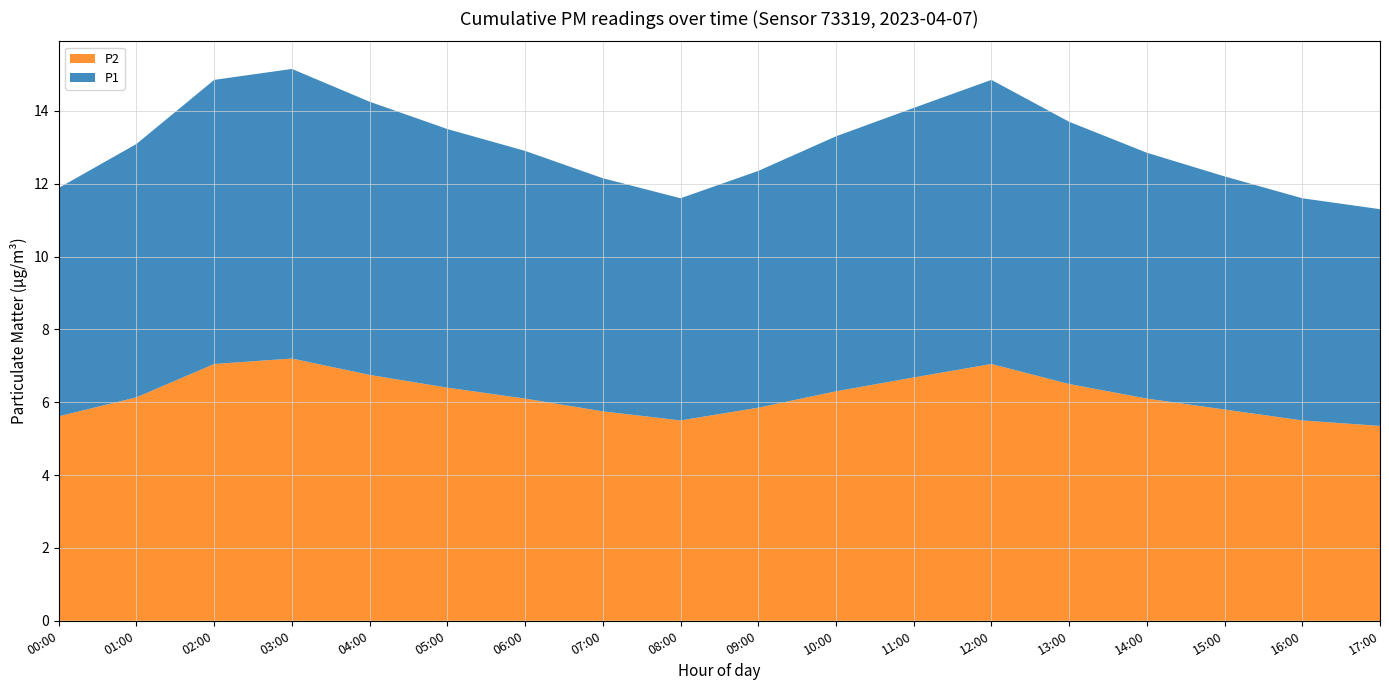

The P2 series shows 5.5 at 08:00. True or false?

True